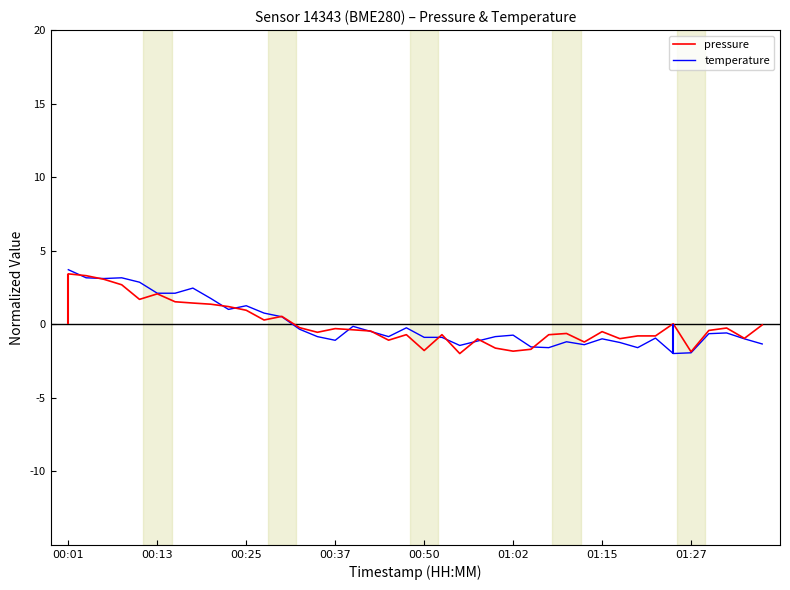

Which series ends up on top after the final intersection of temperature and pressure?

pressure